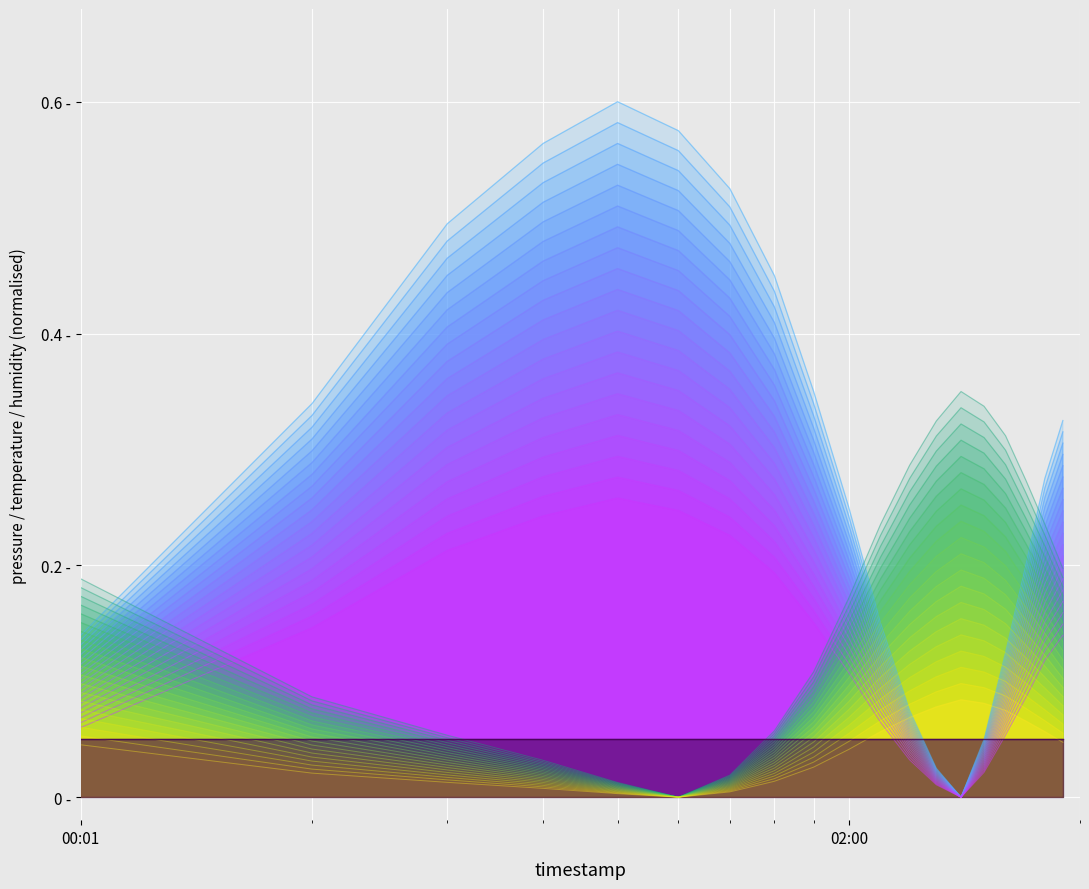

Which series has the largest total across all categories?

pressure